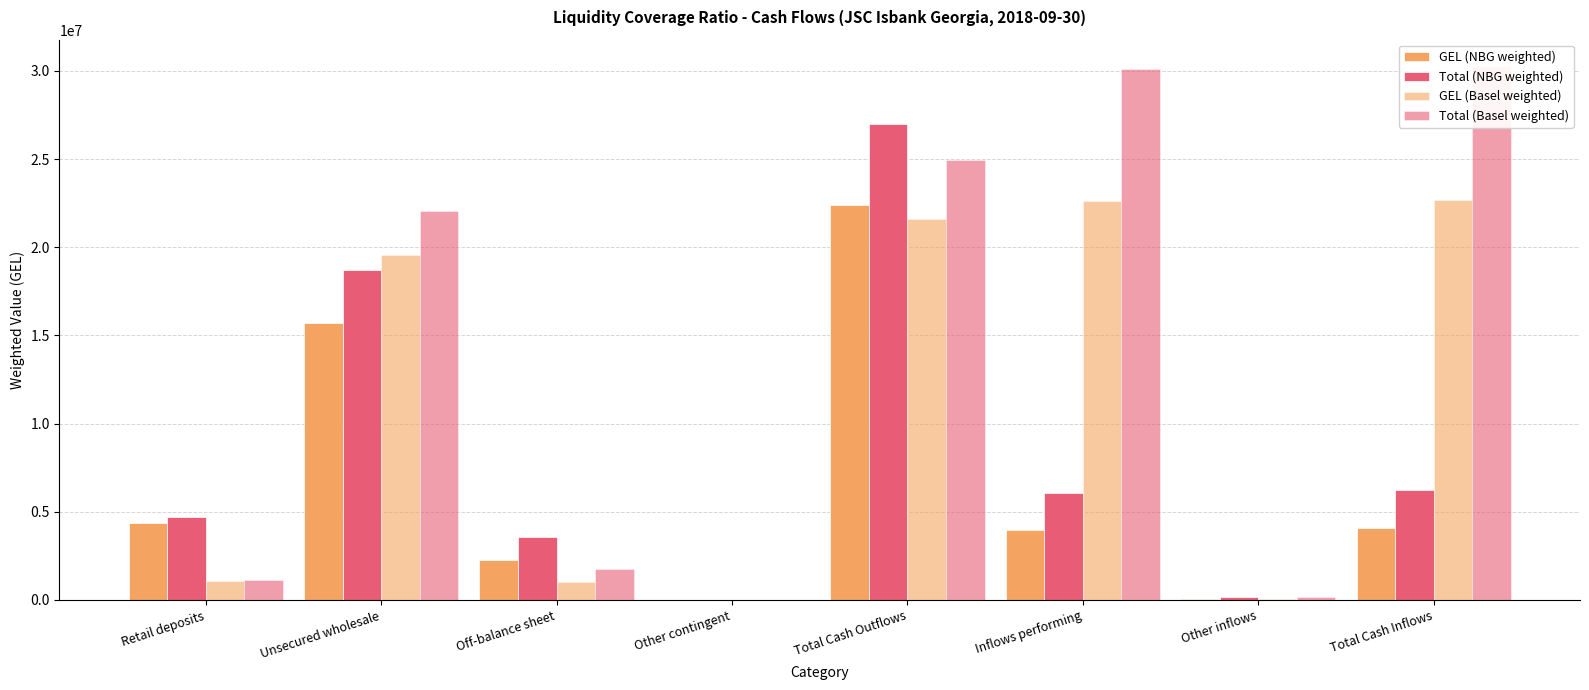

Is it true that Total (NBG weighted) equals 2048776.1 at Total Cash Inflows?

False